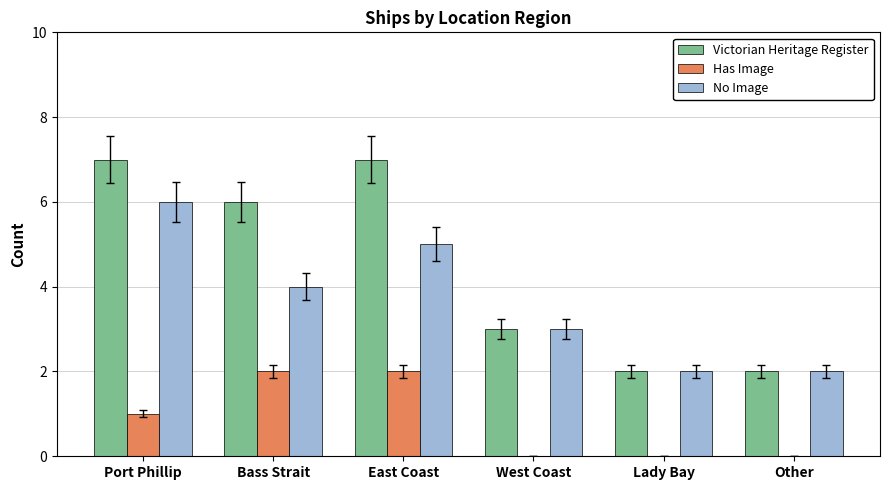

What is the greatest value displayed?

7